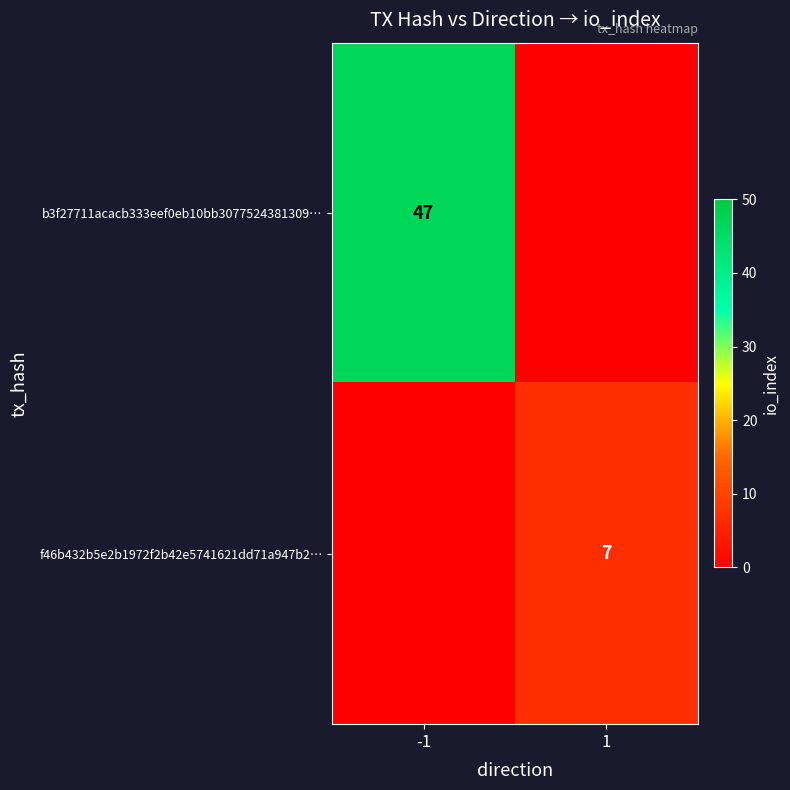

The value of b3f27711acacb333eef0eb10bb3077524381309… at -1 is 27. True or false?

False